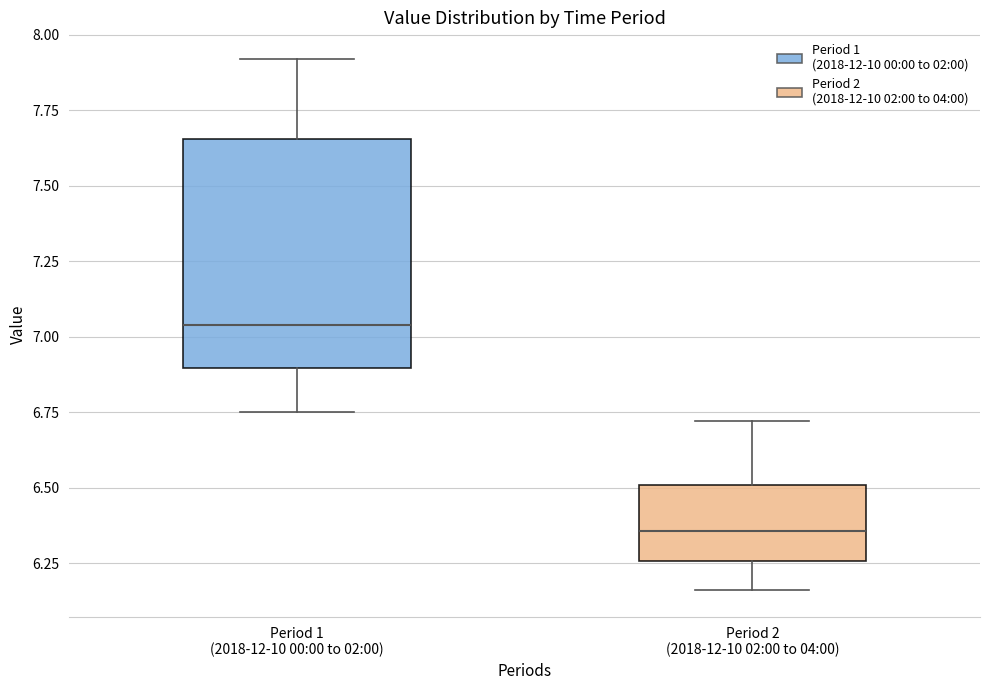

Reading left to right, read every box against the y-axis: the position of its median line, the range the box covers, and the ends of its whiskers. The values are not printed on the chart, so give them approximately, as read against the axis.

Period 1 (2018-12-10 00:00 to 02:00): median 7.05, box 6.90 to 7.65, whiskers 6.75 to 7.90
Period 2 (2018-12-10 02:00 to 04:00): median 6.35, box 6.25 to 6.50, whiskers 6.15 to 6.70